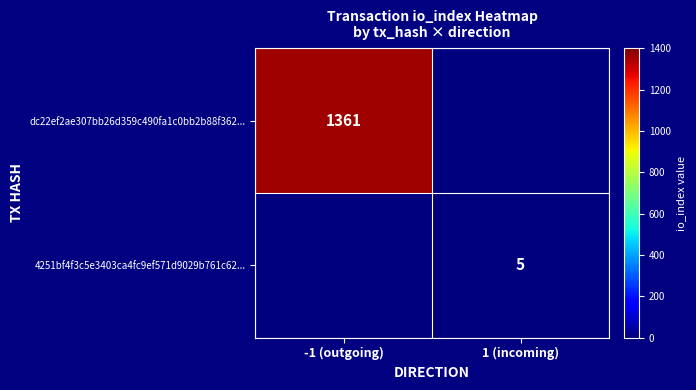

At which category is the sum across all series the highest?

-1 (outgoing)